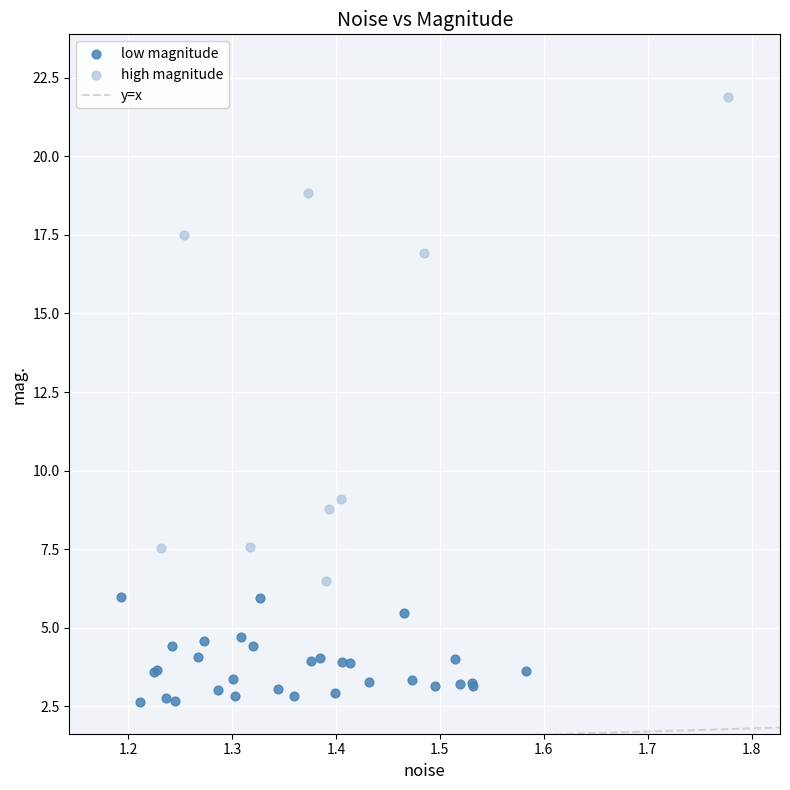

Which series reaches the maximum Y coordinate?

high magnitude